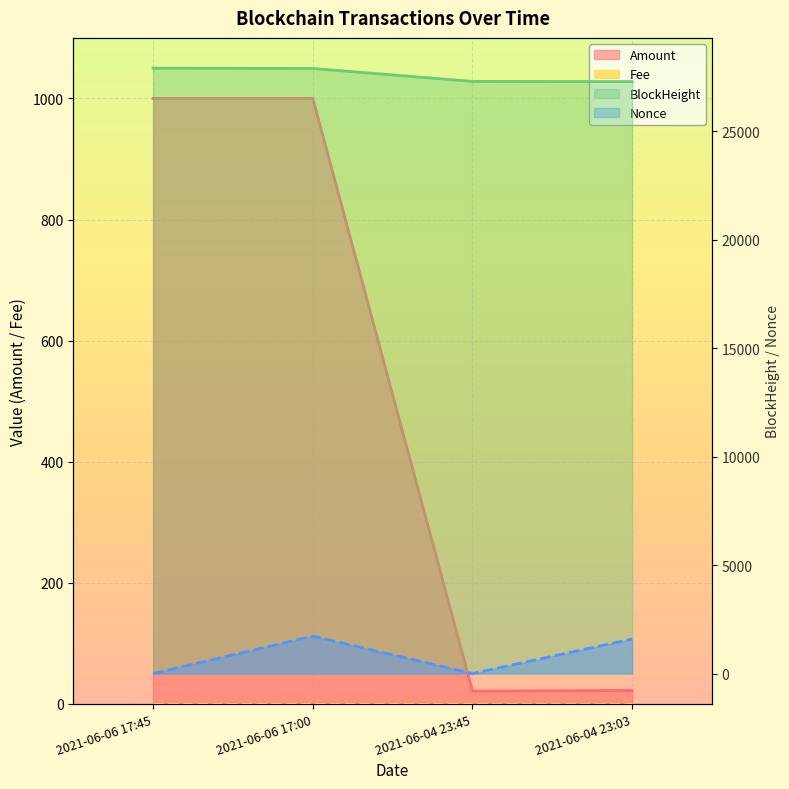

What is the value of the Nonce point at the 1st from the left?

1.0